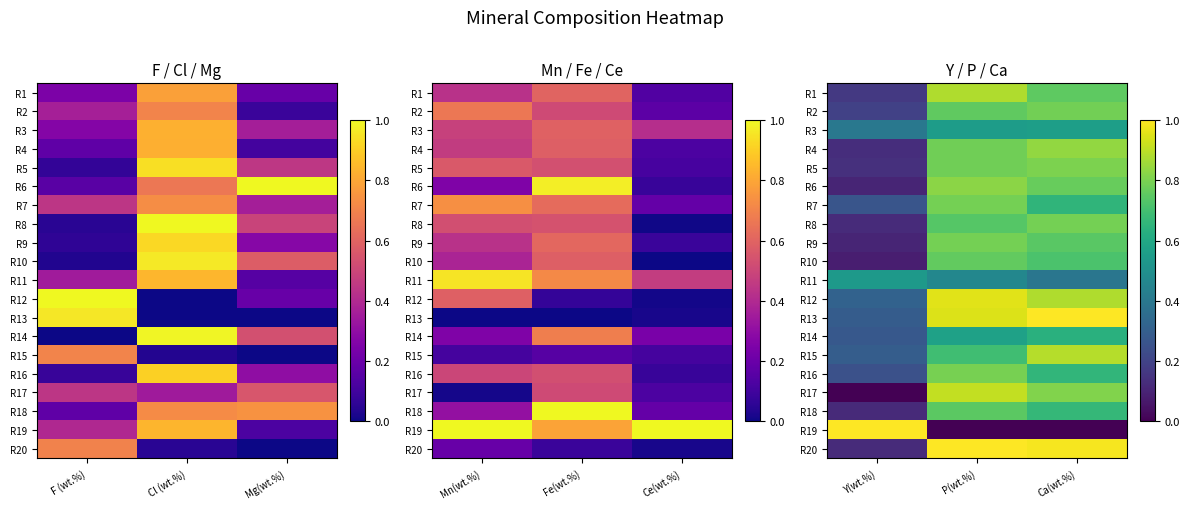

At how many categories does at least one series exceed 0?

3